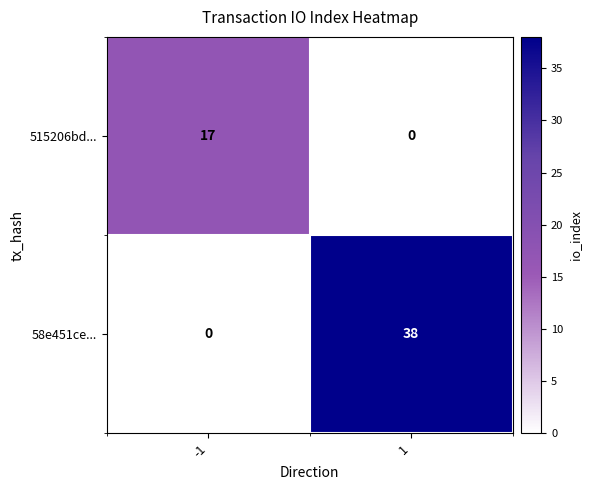

The 58e451ce... series shows 38 at 1. True or false?

True